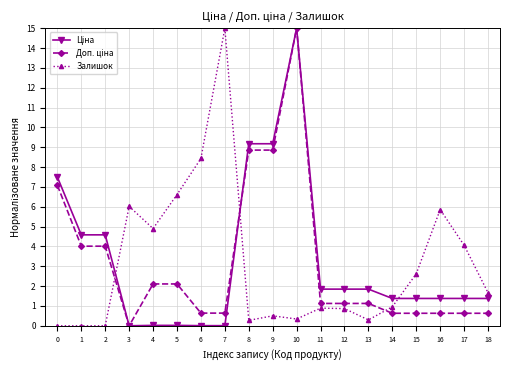

At which category is the sum across all series the highest?

10